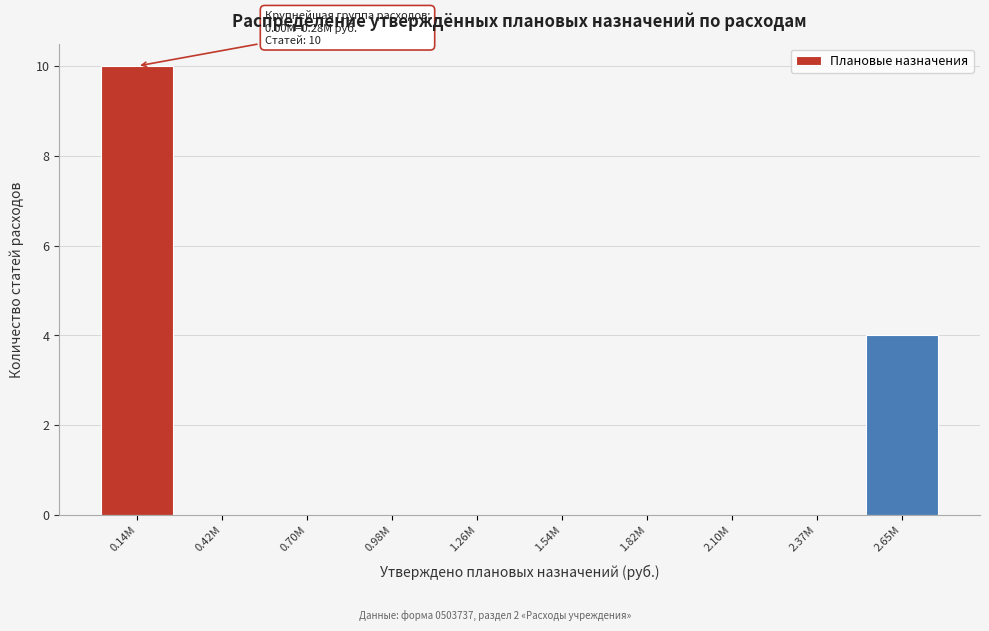

Reading left to right, what are all the values shown in this chart?

0.14М=10	0.42М=0	0.70М=0	0.98М=0	1.26М=0	1.54М=0	1.82М=0	2.10М=0	2.37М=0	2.65М=4